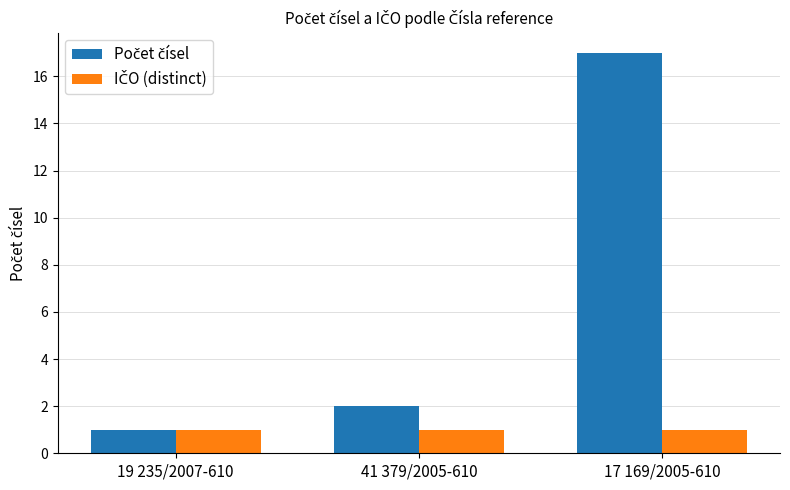

At which category is the sum across all series the highest?

17 169/2005-610